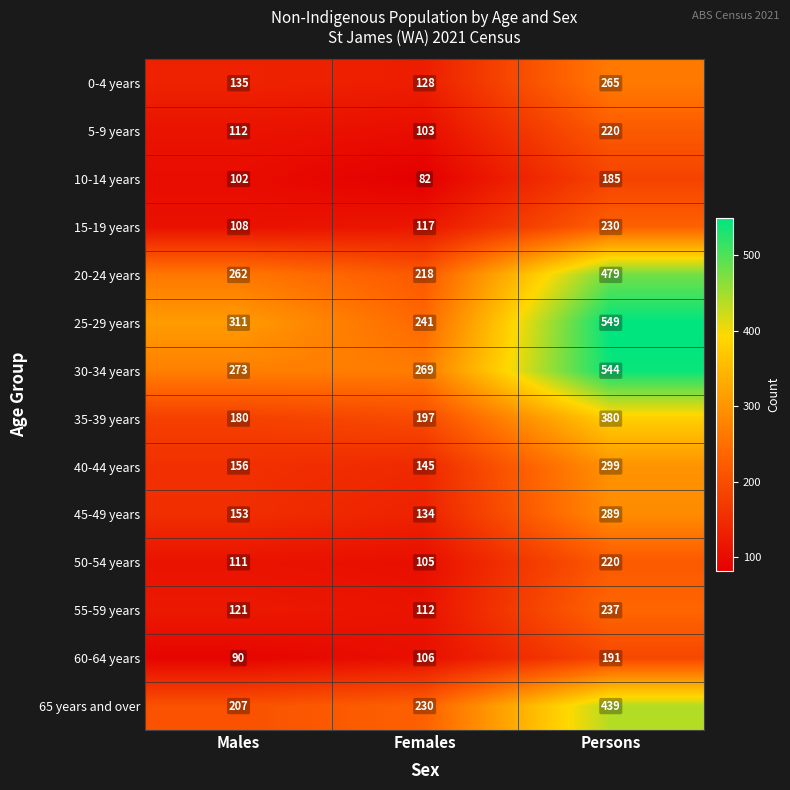

Which series changed the most between Males and Persons?

30-34 years